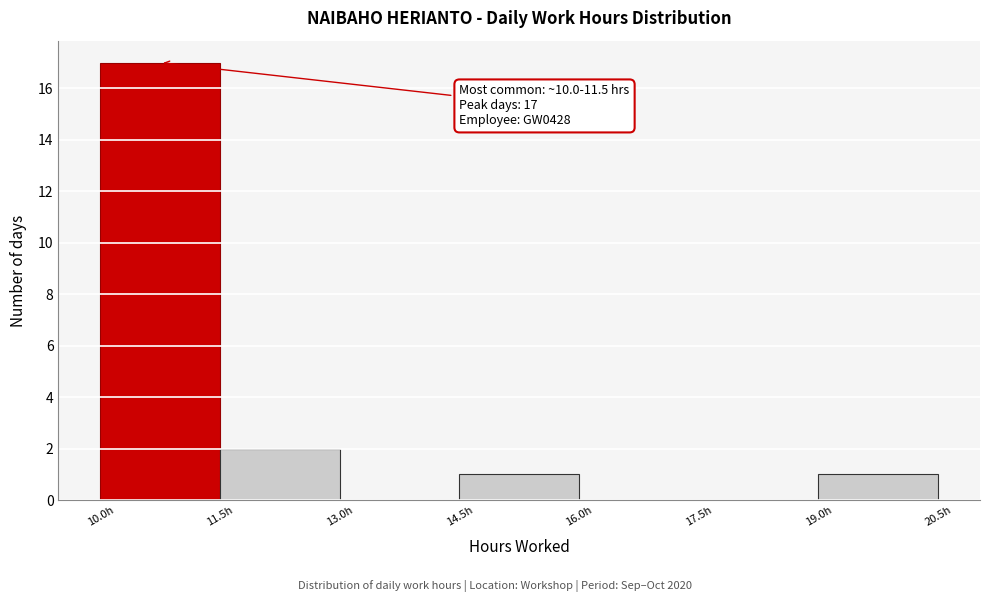

Which range on the x-axis has the tallest bar?

10.0 to 11.5